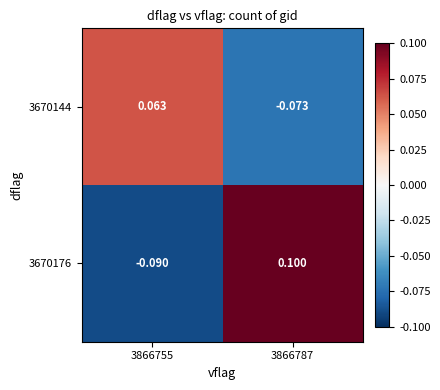

Is the value of 3670144 at 3866787 greater than the value of 3670176 at 3866755?

Yes